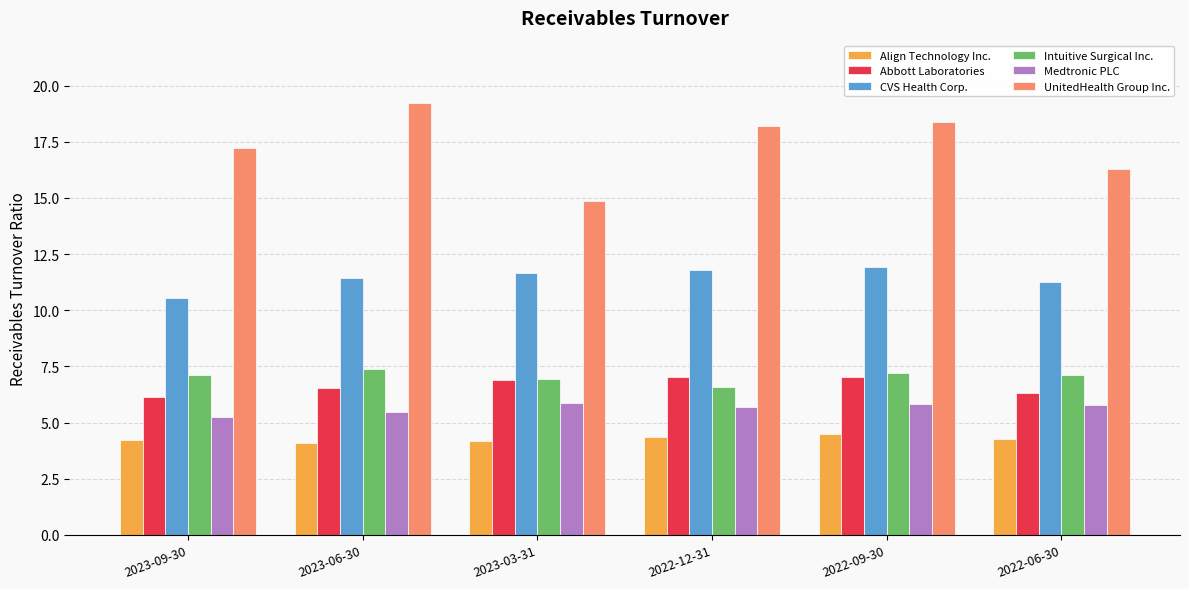

Which category has the lowest value in the Intuitive Surgical Inc. series?

2022-12-31